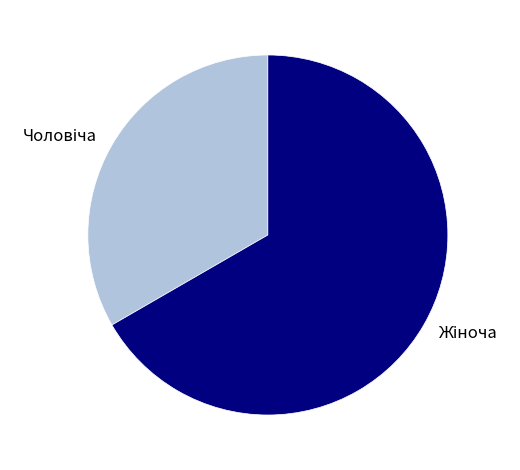

Is there a majority slice in this chart?

Yes